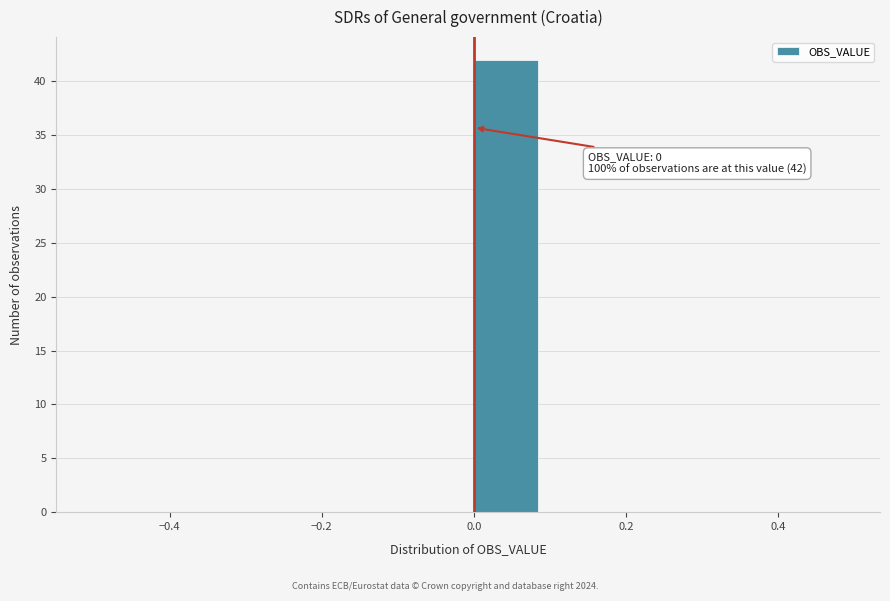

Which range on the x-axis has the tallest bar?

0.0 to 0.1